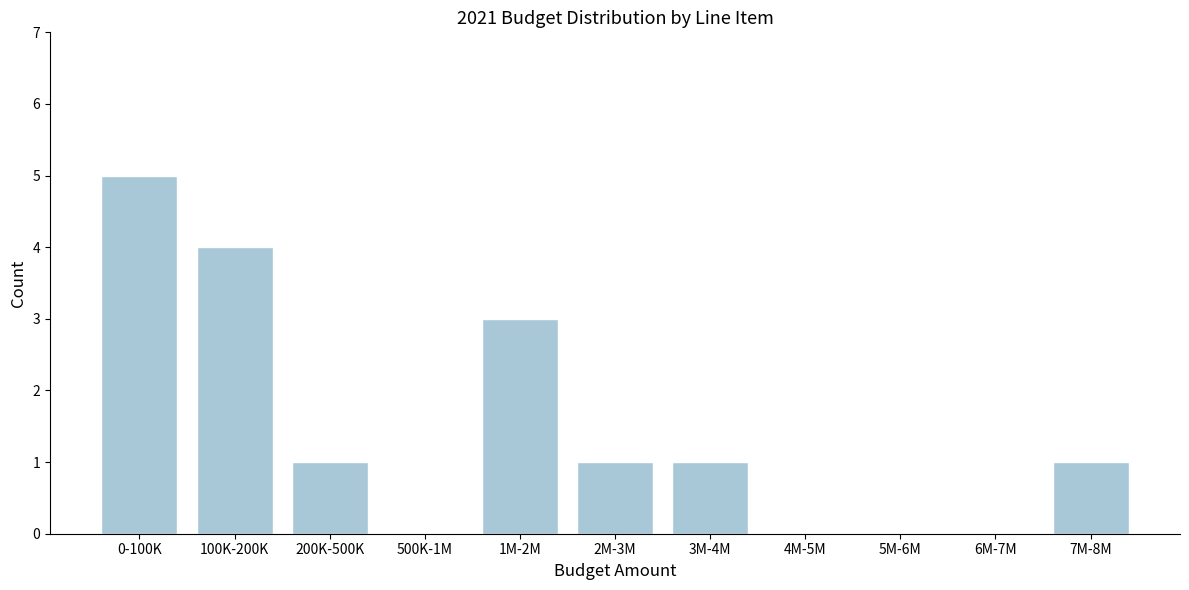

Reading right to left, extract all data points from this chart.

7M-8M=1	6M-7M=0	5M-6M=0	4M-5M=0	3M-4M=1	2M-3M=1	1M-2M=3	500K-1M=0	200K-500K=1	100K-200K=4	0-100K=5